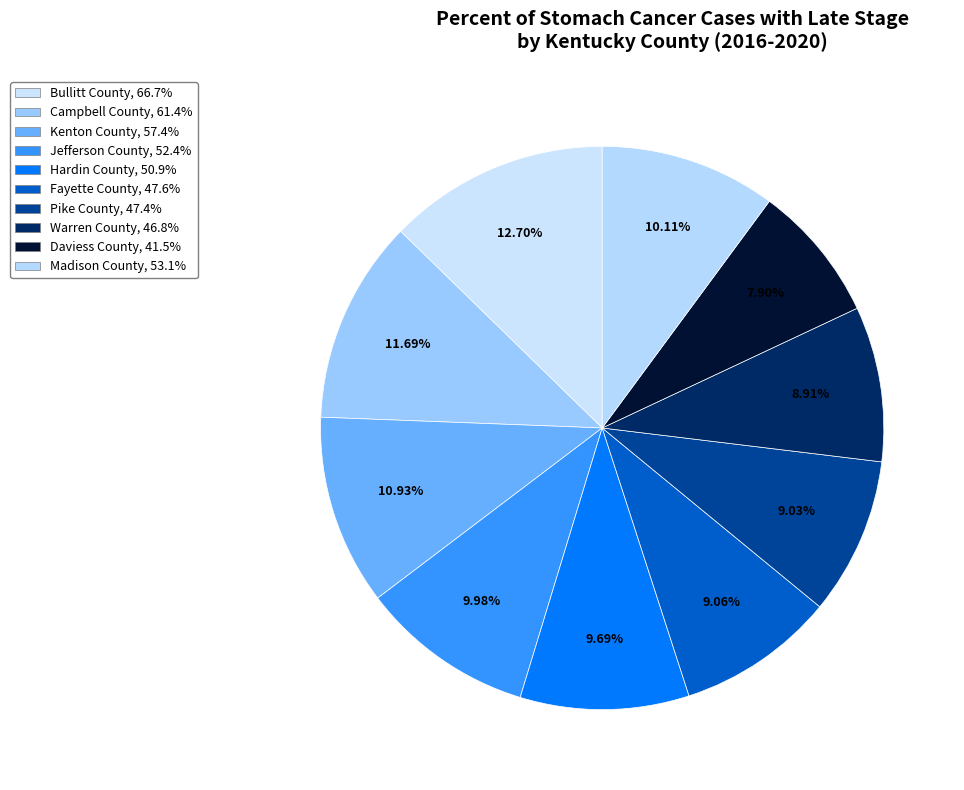

Combined, what portion of the pie is Madison County and Hardin County?

19.8%